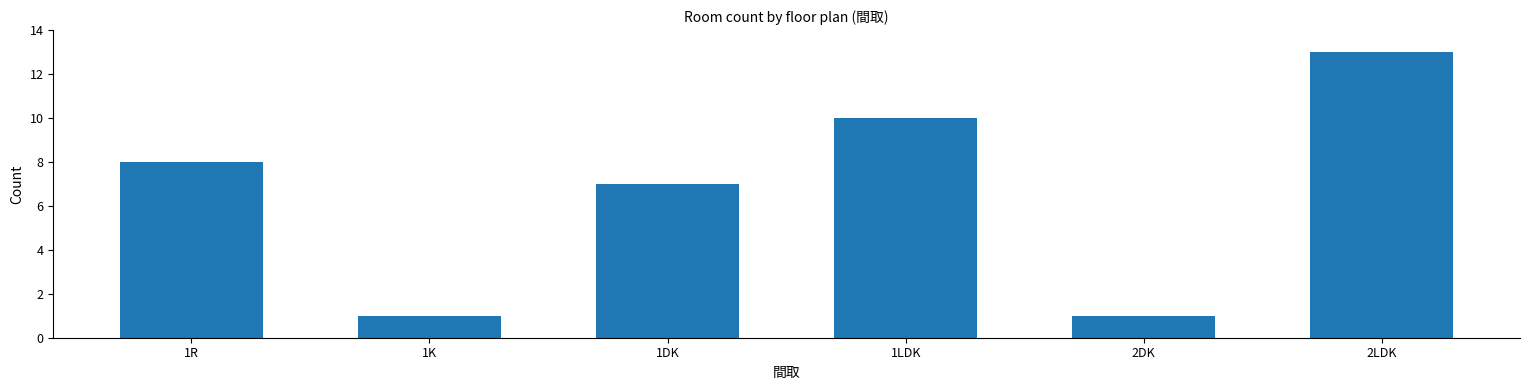

What is the sum of all values?

40